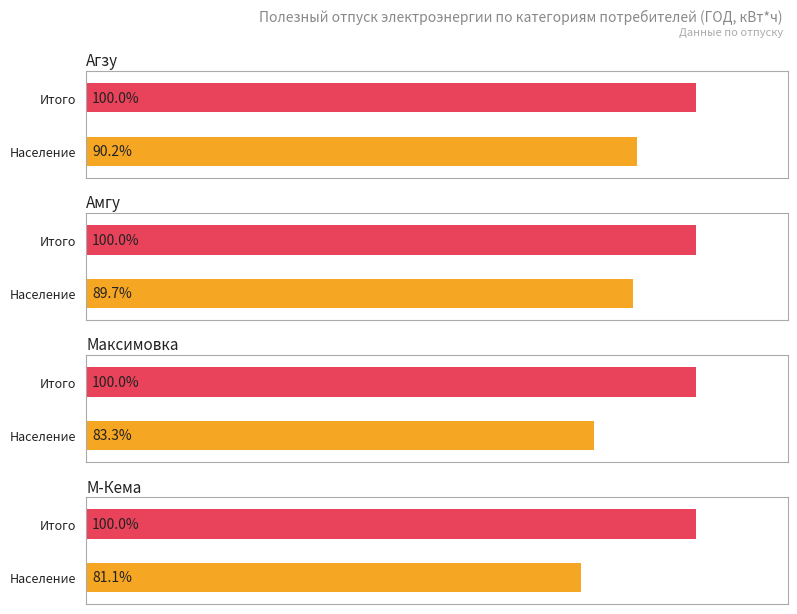

Which series changed the most between Амгу and М-Кема?

Население (ГОД)